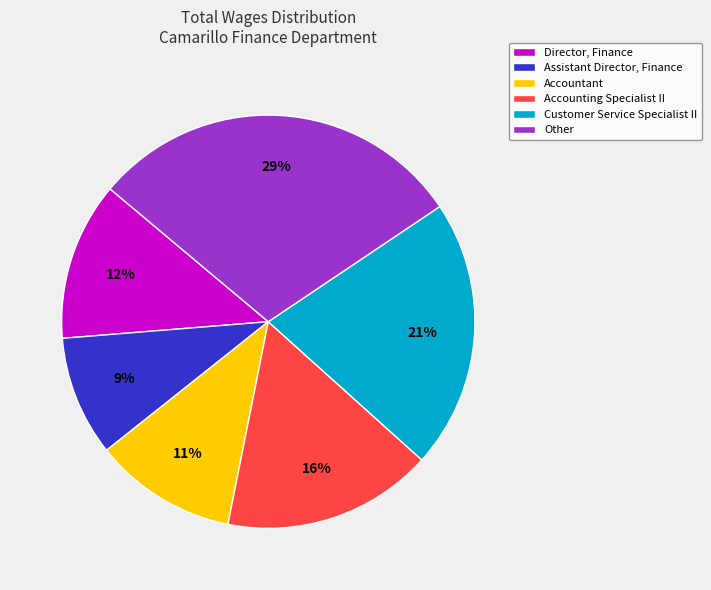

How many slices are in this pie chart?

6